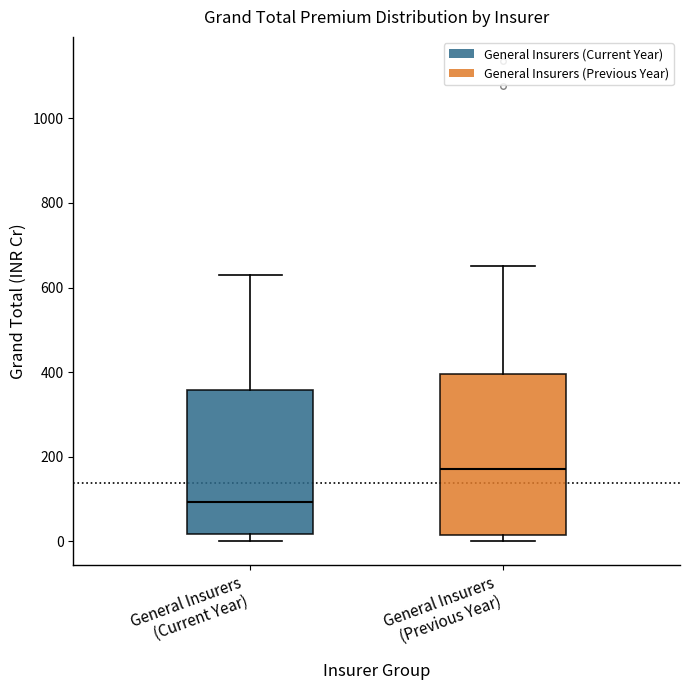

Reading left to right, transcribe this box plot: for each box, give where its median line is, the range the box spans, and where its two whiskers end, as read against the y-axis. The values are not printed on the chart, so give them approximately, as read against the axis.

General Insurers (Current Year): median 100, box 20 to 360, whiskers 0 to 620
General Insurers (Previous Year): median 180, box 20 to 400, whiskers 0 to 660